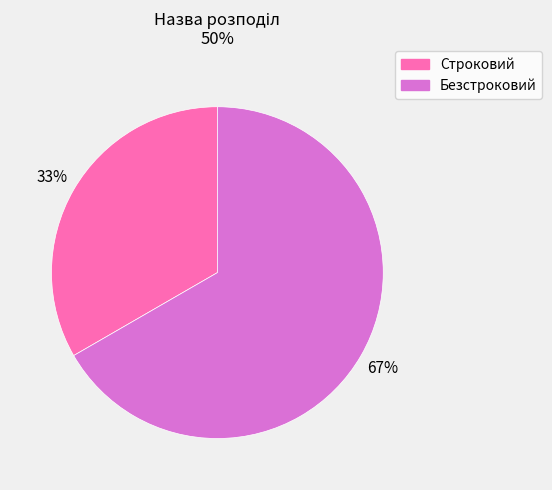

Which has a higher value, Строковий or Безстроковий?

Безстроковий